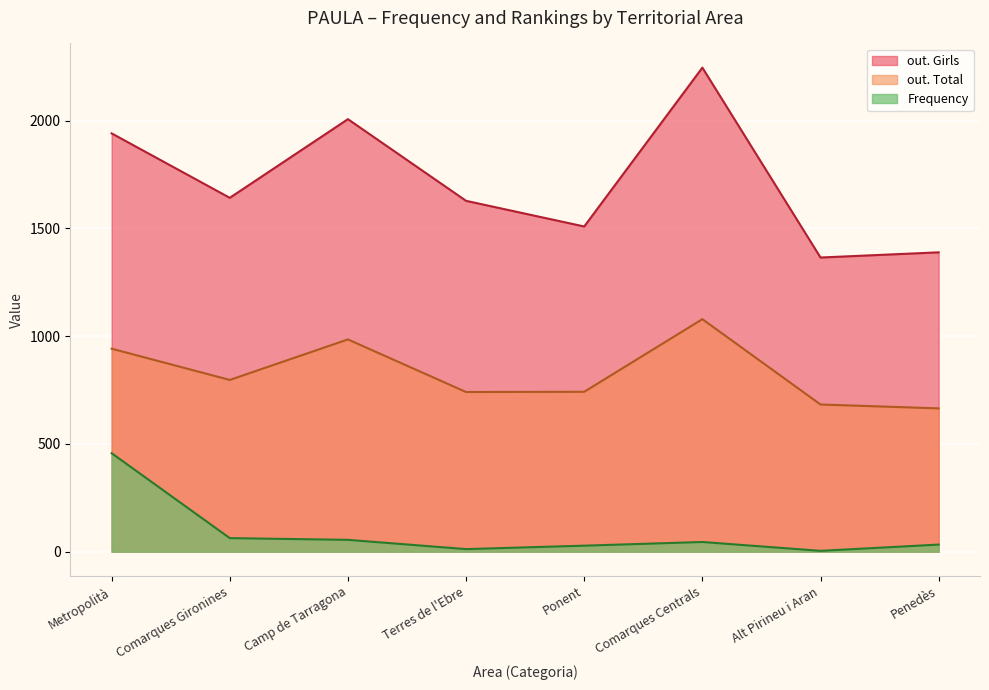

What position from the right is Camp de Tarragona?

6